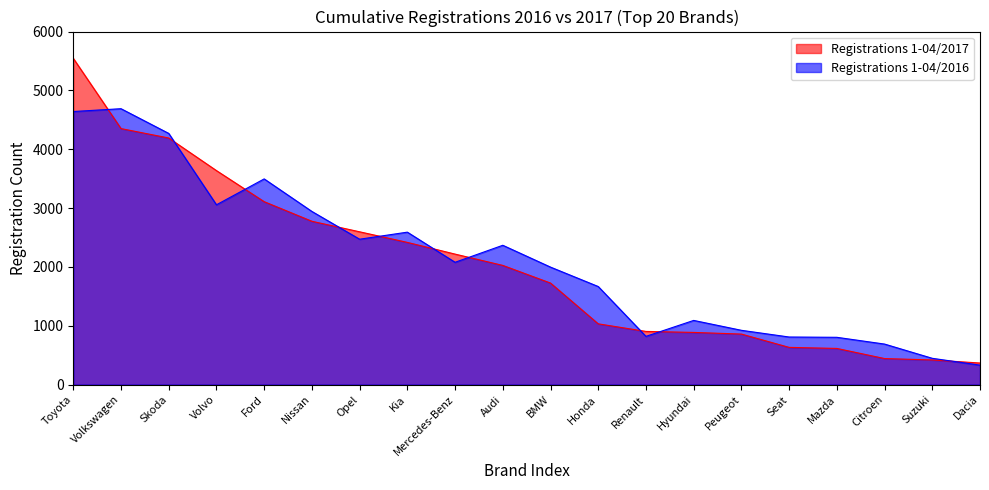

What is the total value across all series at Dacia?

698